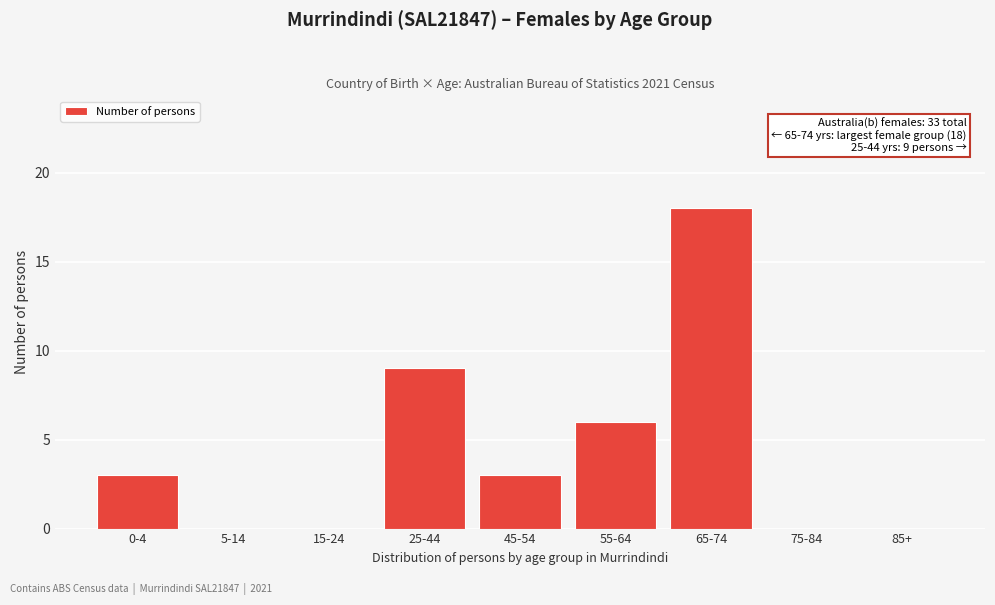

Reading right to left, extract all data points from this chart.

85+=0	75-84=0	65-74=18	55-64=6	45-54=3	25-44=9	15-24=0	5-14=0	0-4=3